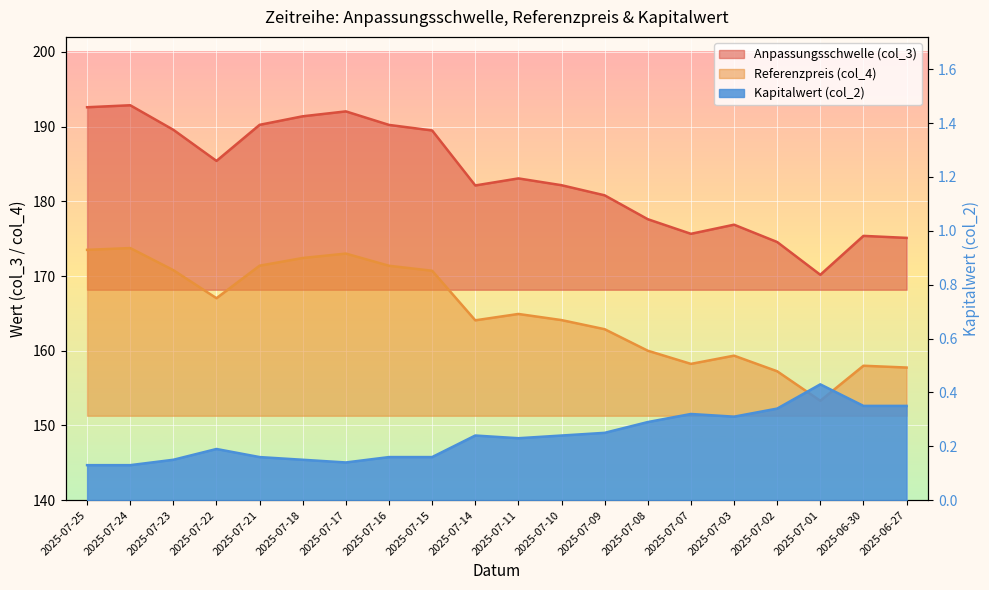

How many interior local peaks does the Referenzpreis (col_4) series have?

5